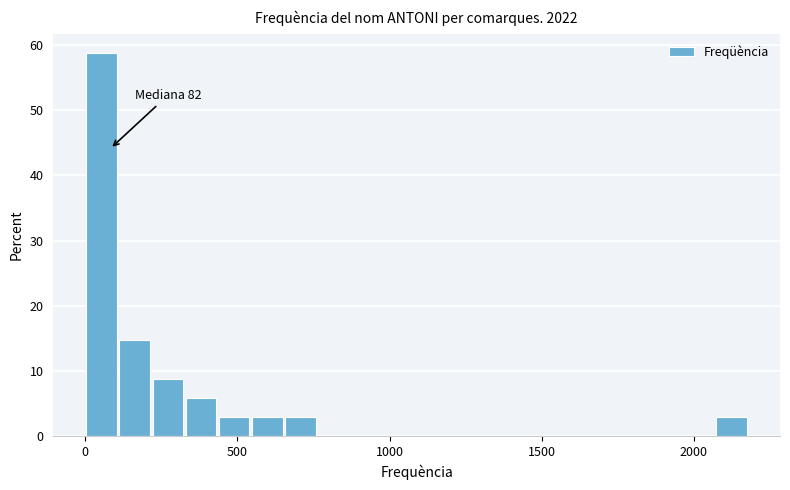

Read against the x-axis, roughly where is the centre of the tallest bar?

50